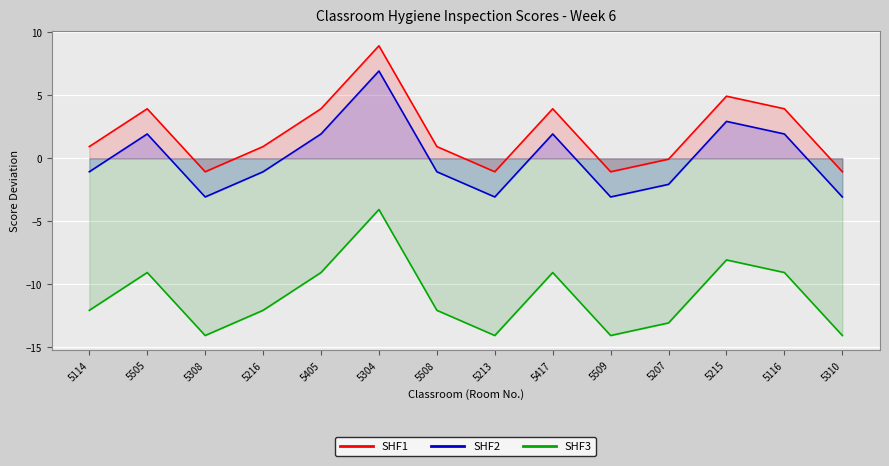

What position from the right is 5405?

10